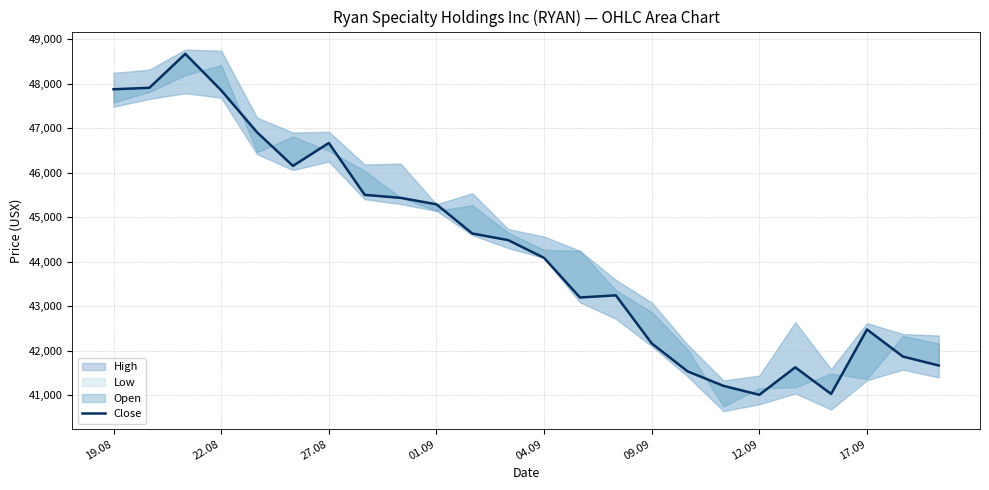

Which has a higher value, 20 or 18?

20